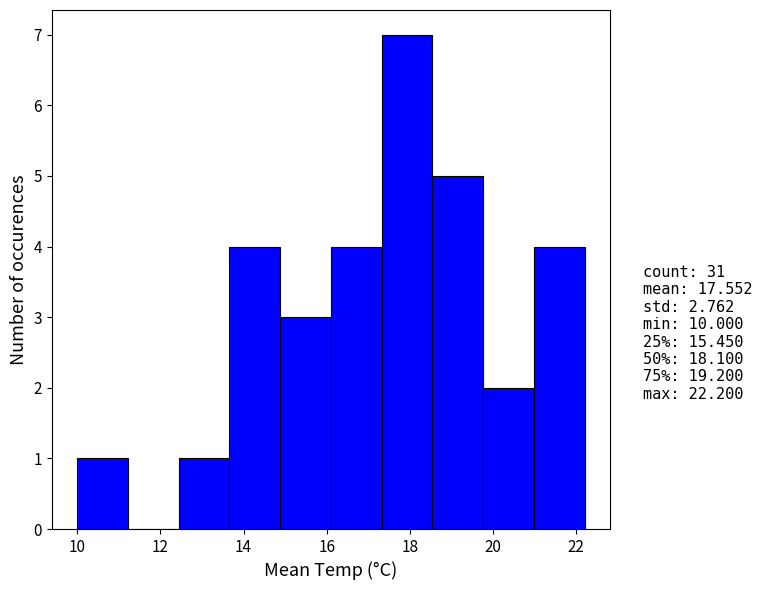

Reading left to right, list every bar in this chart as the range it spans on the x-axis followed by its height. Neither the bar edges nor the heights are printed on the chart, so give them approximately, as read against the axes.

10.00 to 11.22: 1
11.22 to 12.44: 0
12.44 to 13.66: 1
13.66 to 14.88: 4
14.88 to 16.10: 3
16.10 to 17.32: 4
17.32 to 18.54: 7
18.54 to 19.76: 5
19.76 to 20.98: 2
20.98 to 22.20: 4